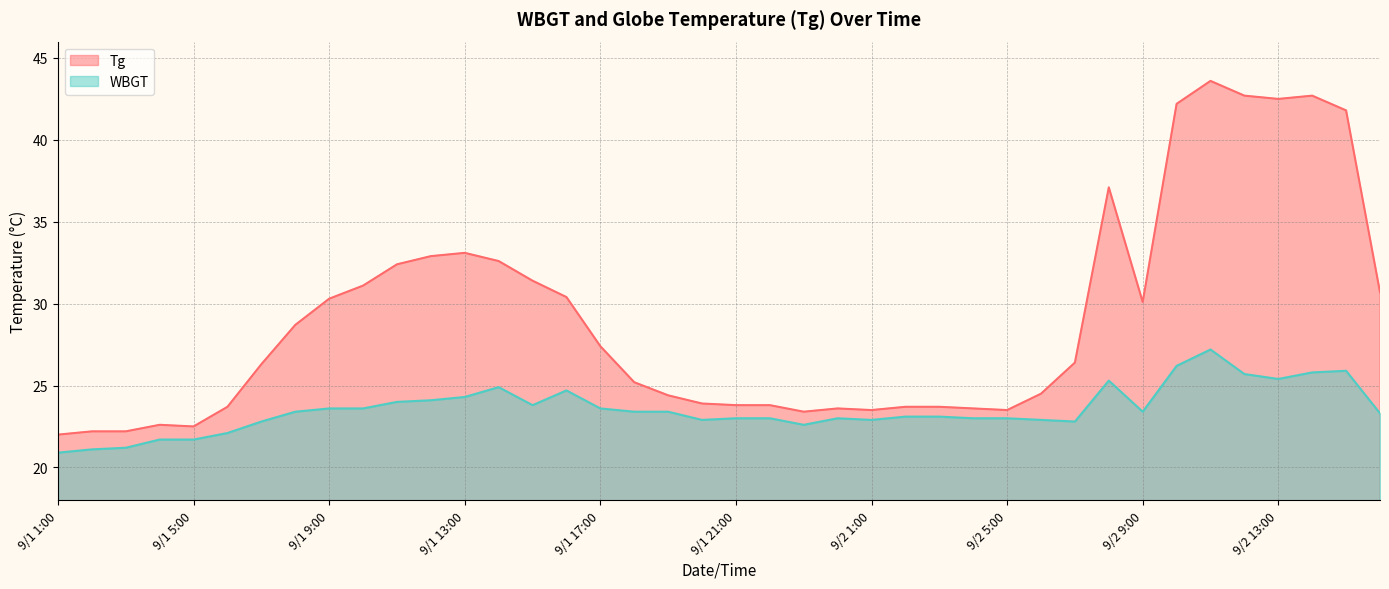

Which series has the largest total across all categories?

Tg